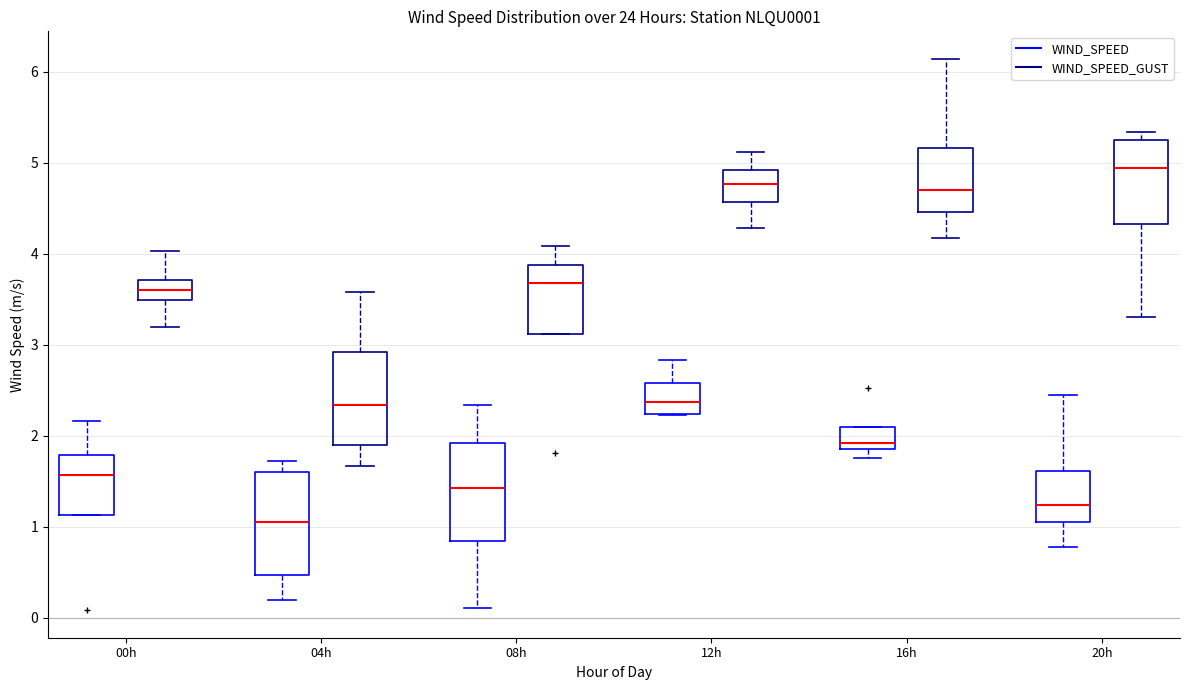

Which box's median line is the highest?

20h (WIND_SPEED_GUST)